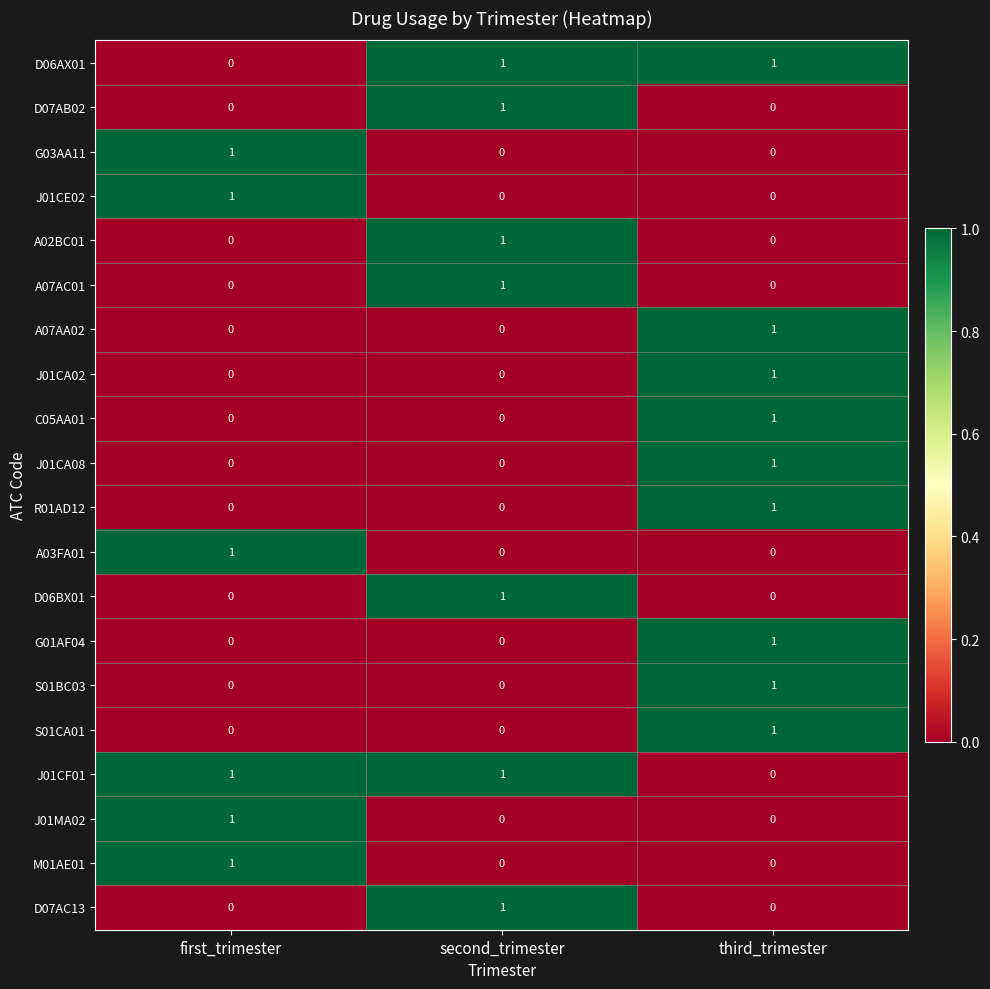

What is the spread (max minus min) of values at first_trimester?

1